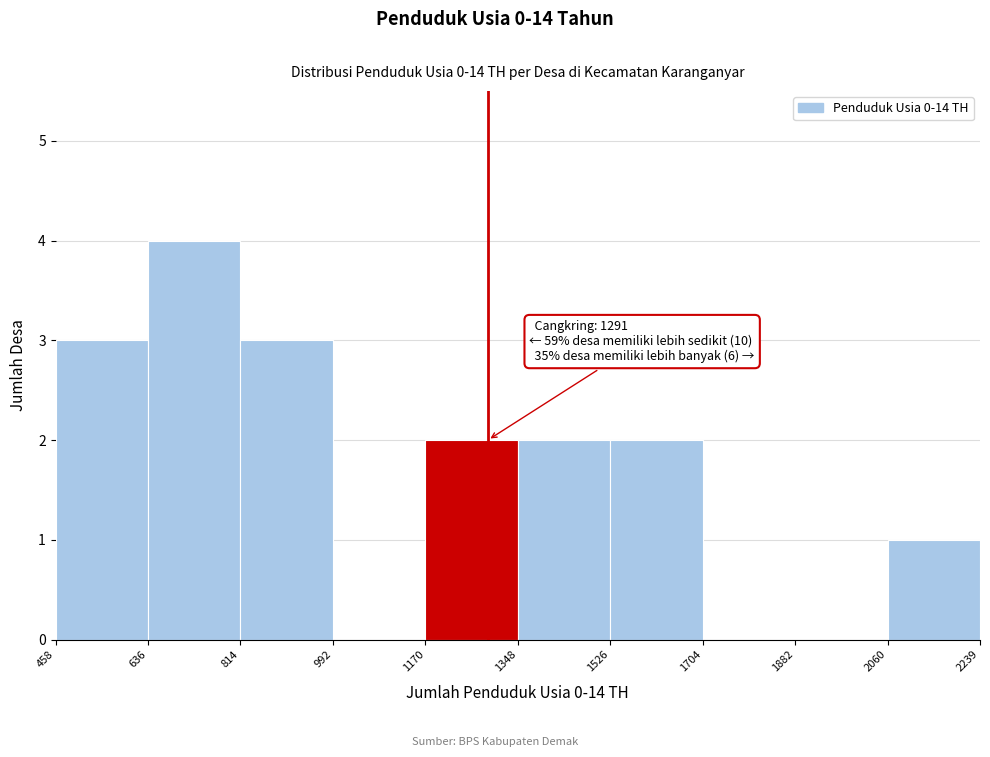

Over which range of the x-axis is the bar tallest?

636 to 814